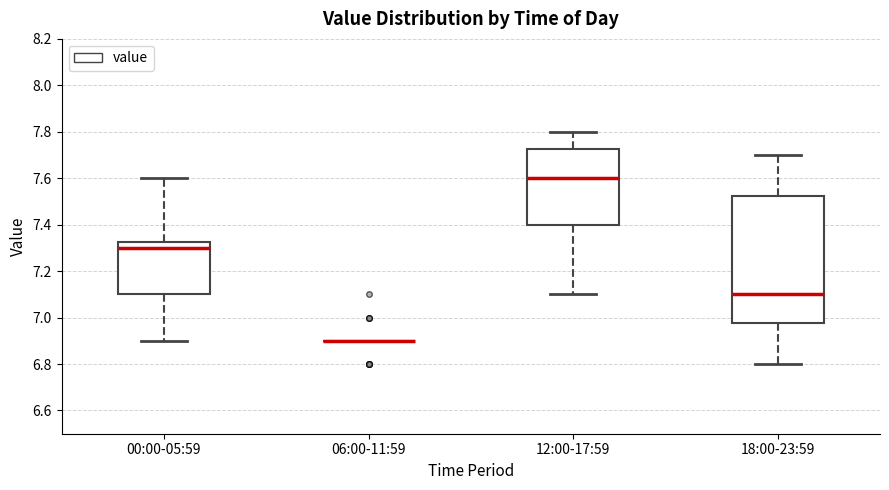

Reading left to right, read every box against the y-axis: the position of its median line, the range the box covers, and the ends of its whiskers. The values are not printed on the chart, so give them approximately, as read against the axis.

00:00-05:59: median 7.30, box 7.10 to 7.32, whiskers 6.90 to 7.60
06:00-11:59: box collapsed to a line at 6.90, whiskers 6.90 to 6.90
12:00-17:59: median 7.60, box 7.40 to 7.72, whiskers 7.10 to 7.80
18:00-23:59: median 7.10, box 6.98 to 7.52, whiskers 6.80 to 7.70